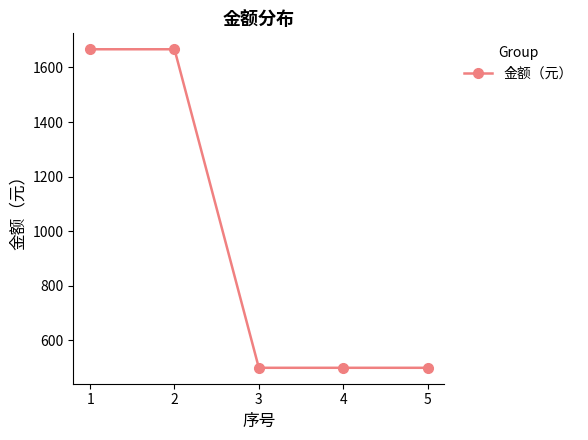

Reading right to left, transcribe all the data shown in this chart.

500.0	500.0	500.0	1666.7	1666.7